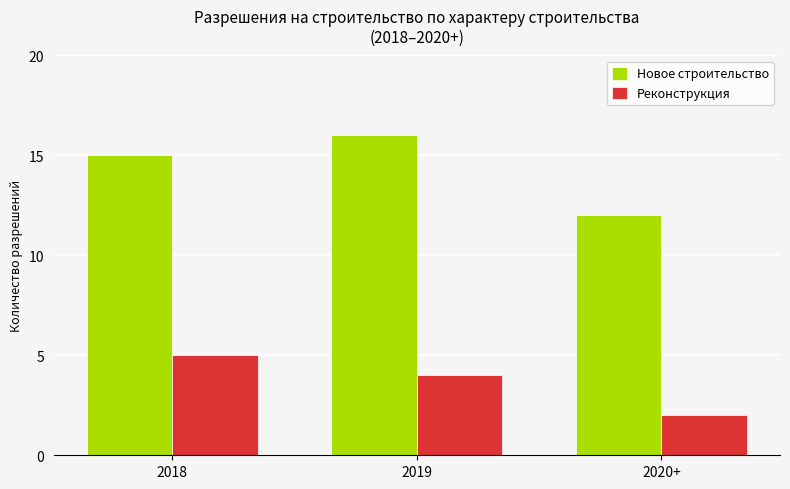

Which category has the lowest value in the Новое строительство series?

2020+